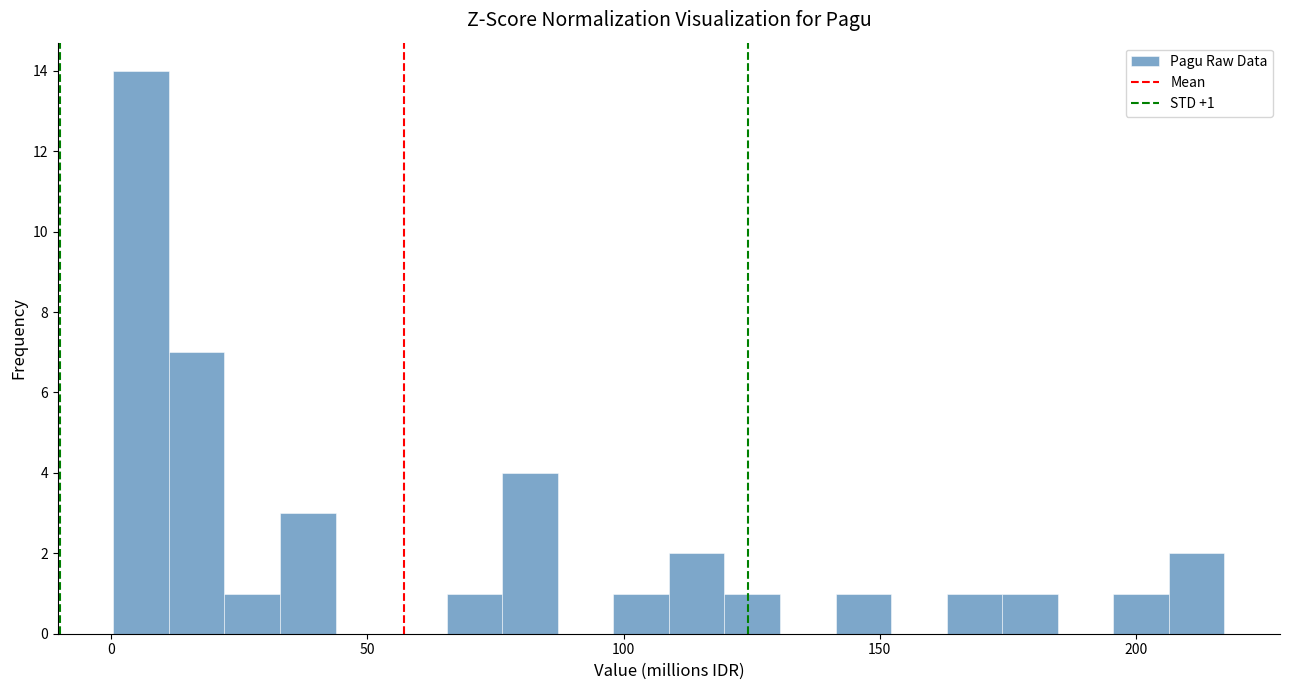

Read against the x-axis, roughly where is the centre of the tallest bar?

5